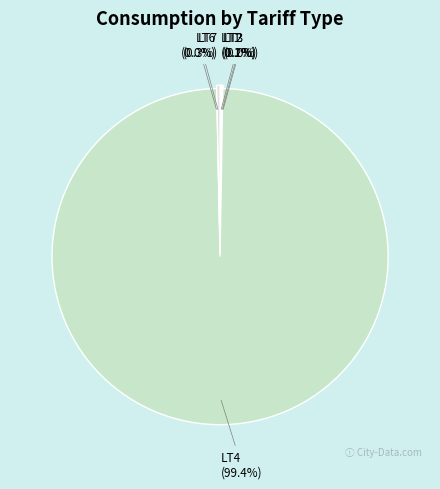

Which category accounts for the majority?

LT4